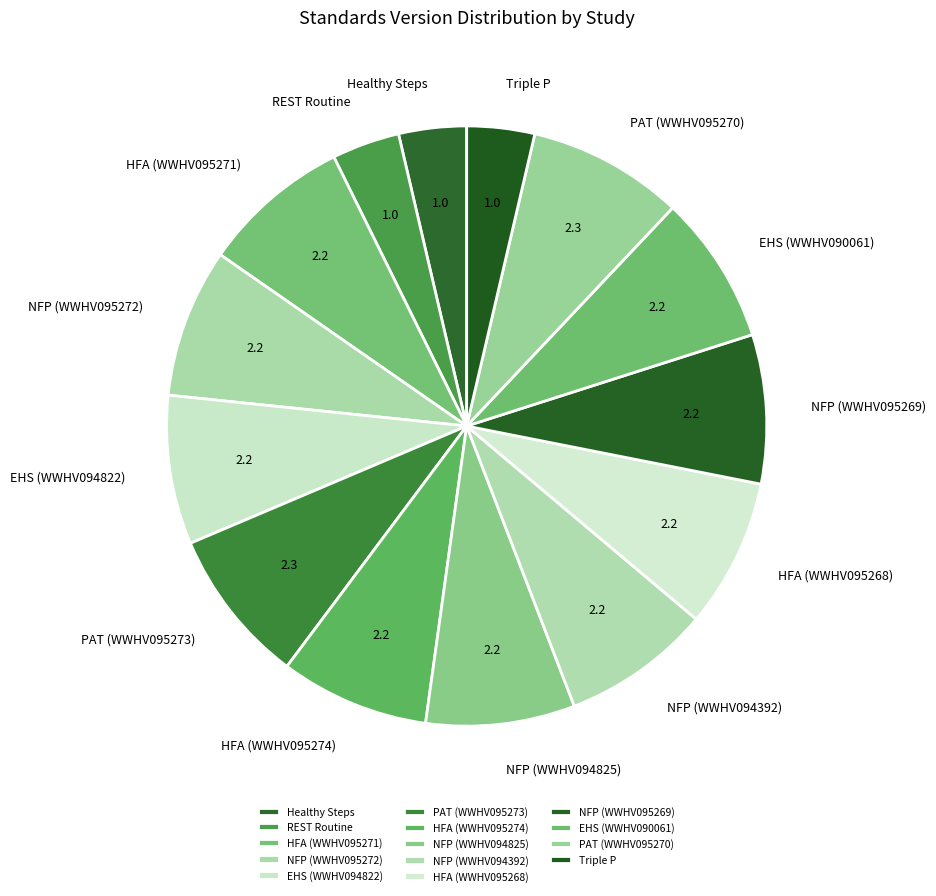

Approximately how many times larger is the value at HFA (WWHV095274) compared to NFP (WWHV095269)?

1.0